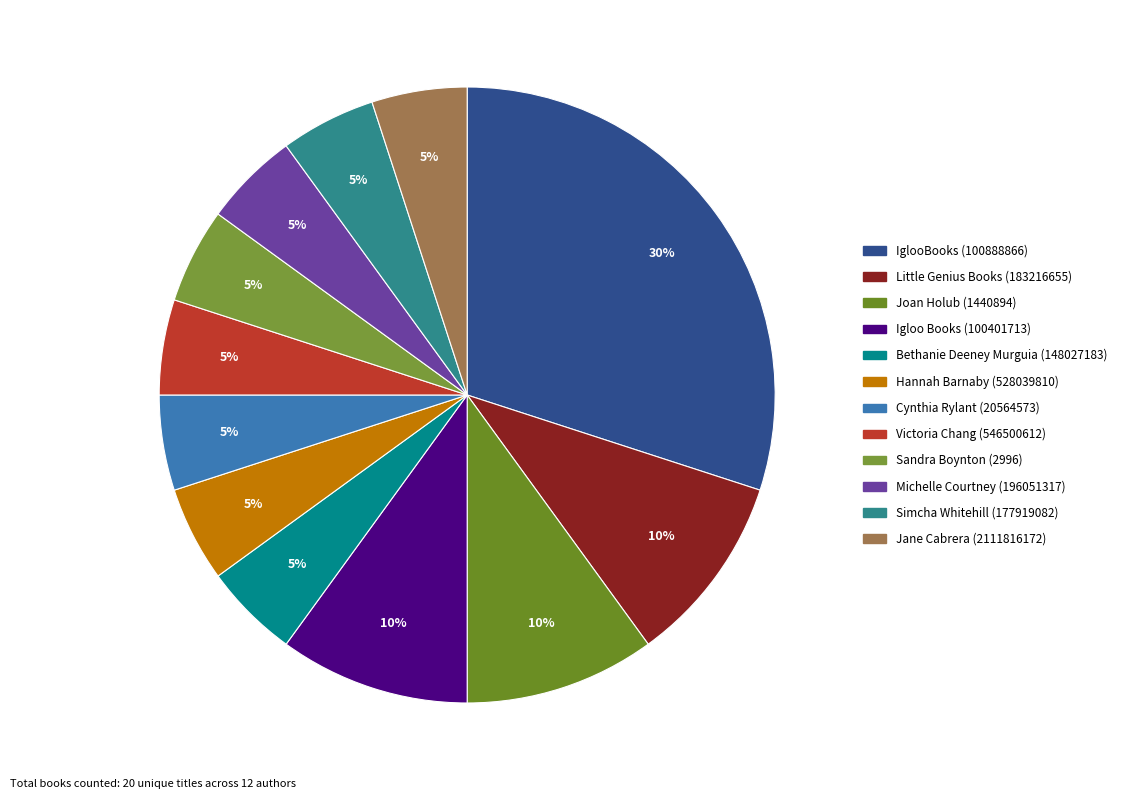

Which has a higher value, Igloo Books (100401713) or Cynthia Rylant (20564573)?

Igloo Books (100401713)